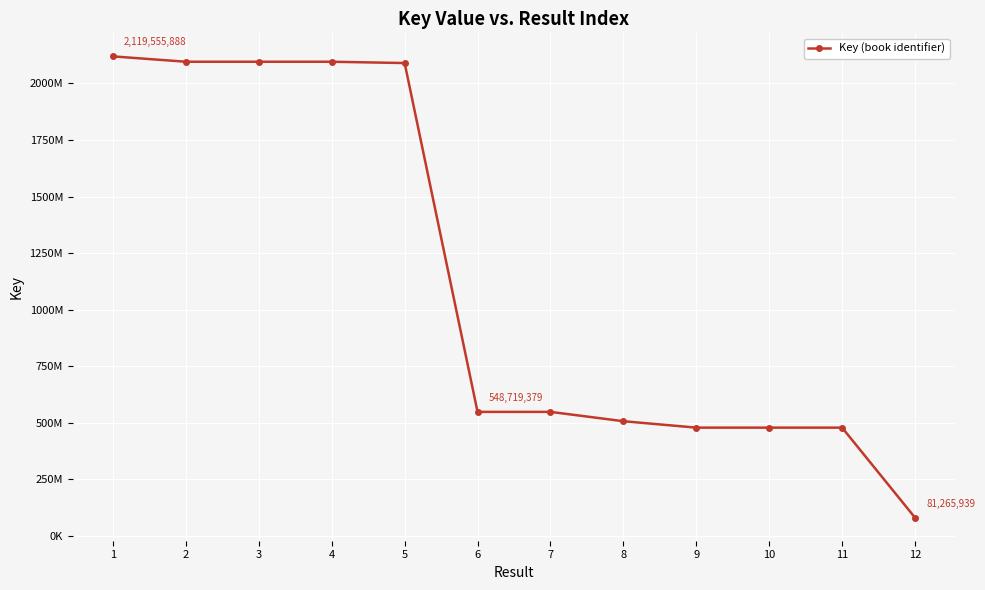

Which has a higher value, 5 or 10?

5